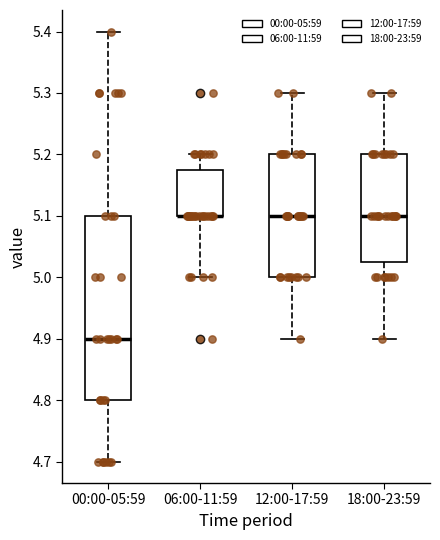

Where does the lower whisker of the box for 00:00-05:59 end on the y-axis? The values are not printed on the chart, so give them approximately, as read against the axis.

4.70